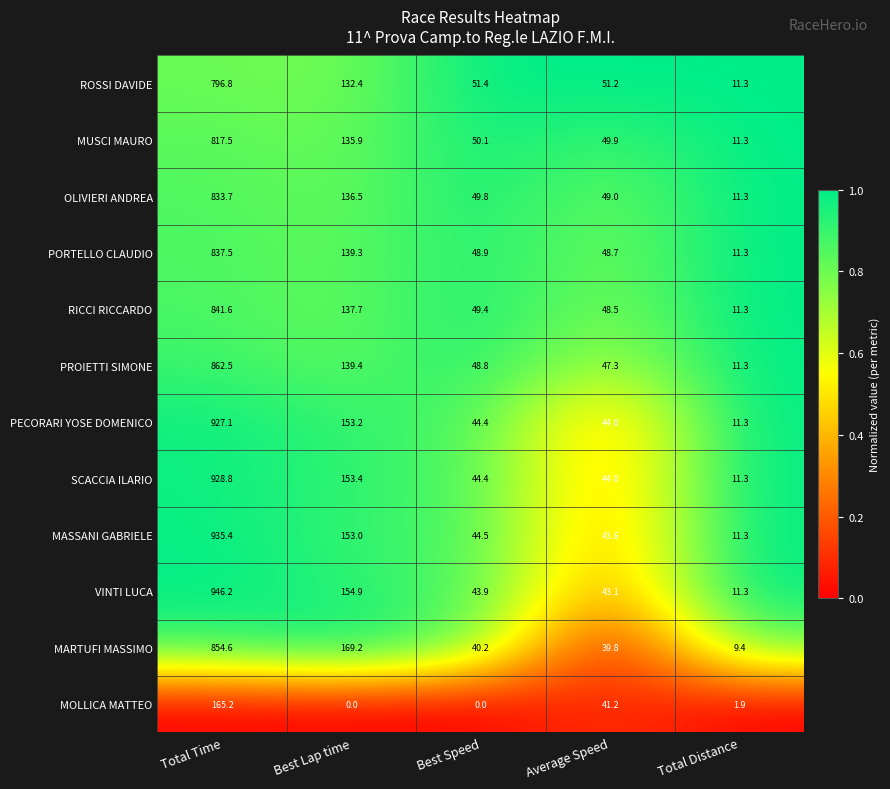

Which series changed the most between Best Lap time and Best Speed?

MARTUFI MASSIMO